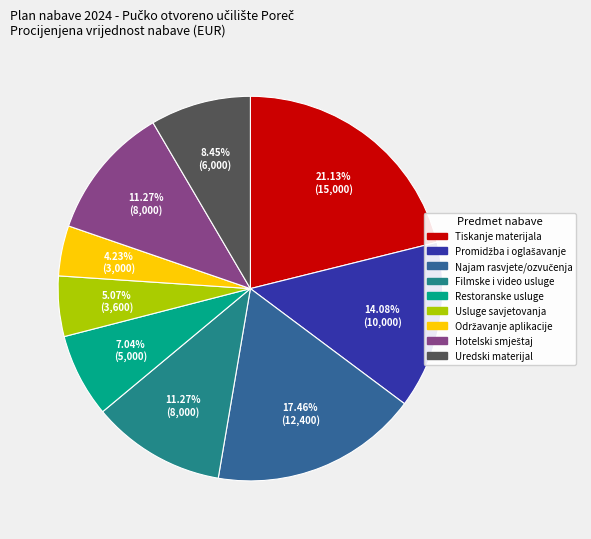

Is there a majority slice in this chart?

No